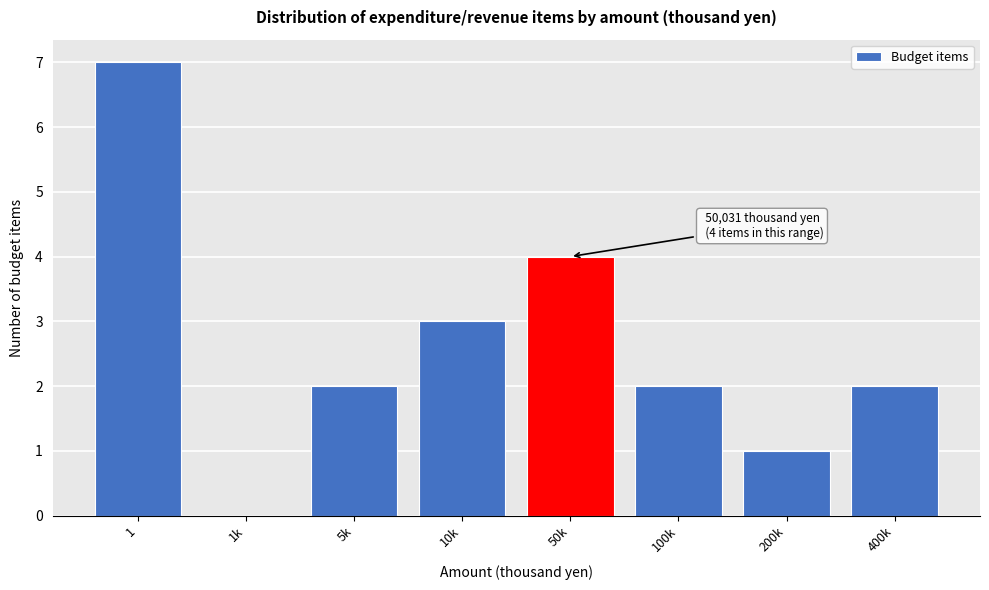

Reading left to right, list all the values displayed in this chart.

1=7	1k=0	5k=2	10k=3	50k=4	100k=2	200k=1	400k=2